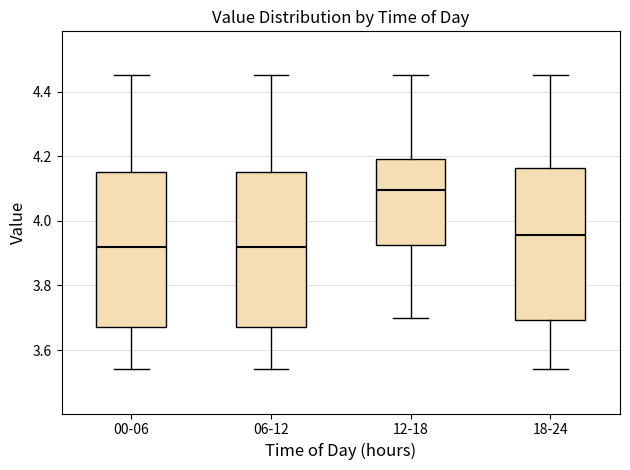

Which box's median line is the highest?

12-18